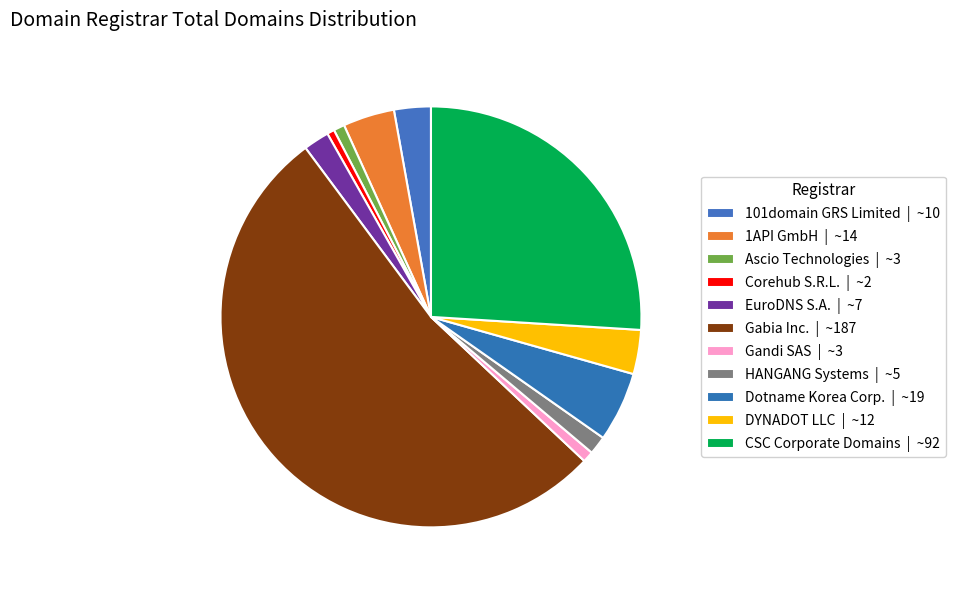

How many slices are in this pie chart?

11